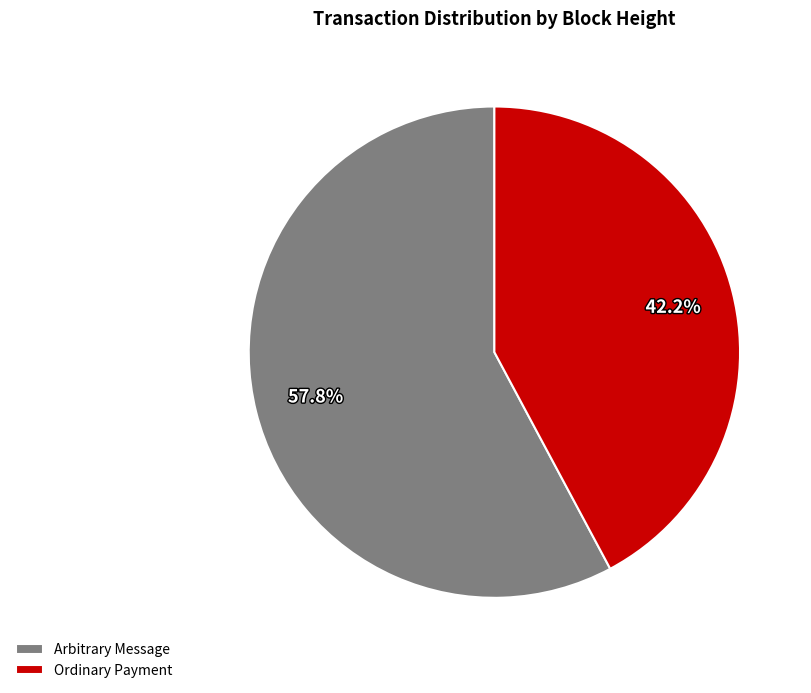

Rank the categories by value from lowest to highest.

Ordinary Payment, Arbitrary Message